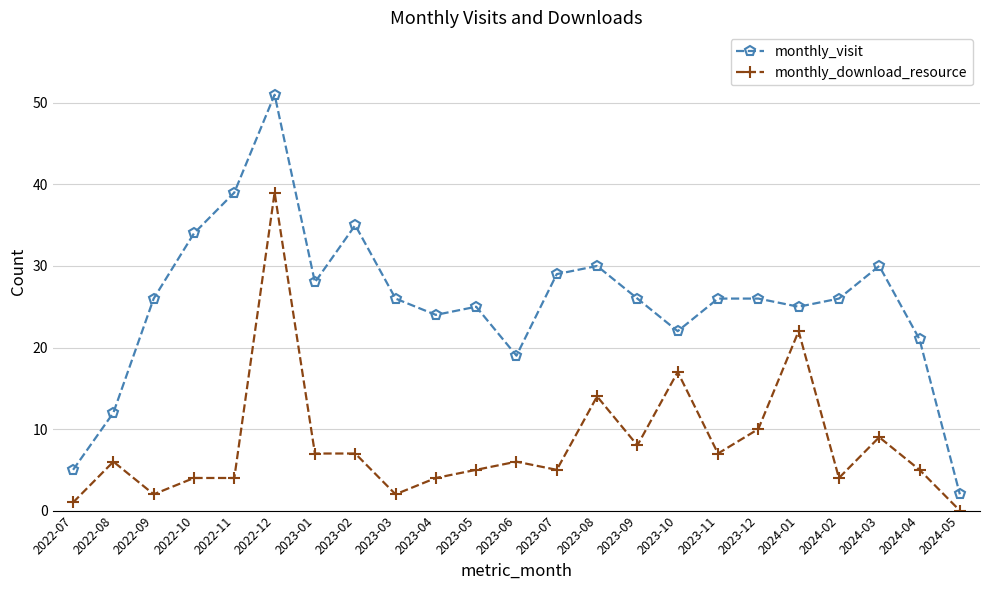

What position from the left is 2023-05?

11